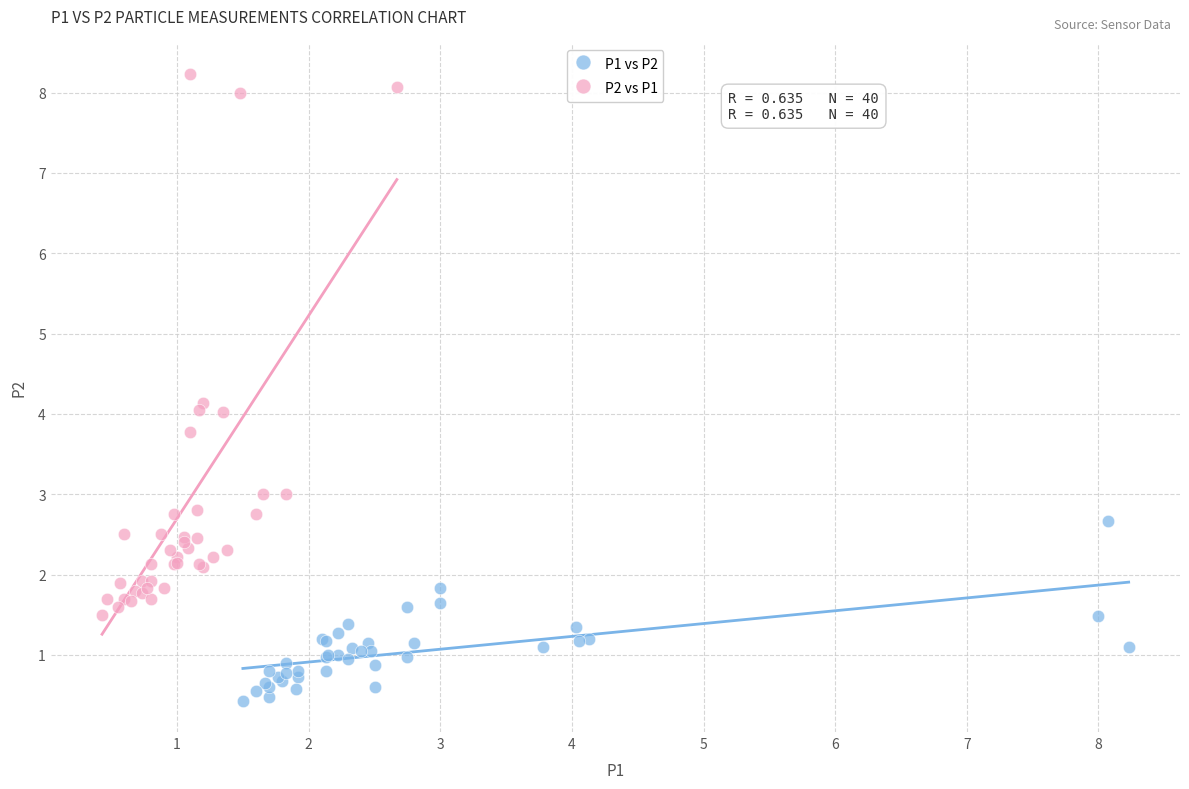

Which series reaches the maximum Y coordinate?

P2 vs P1